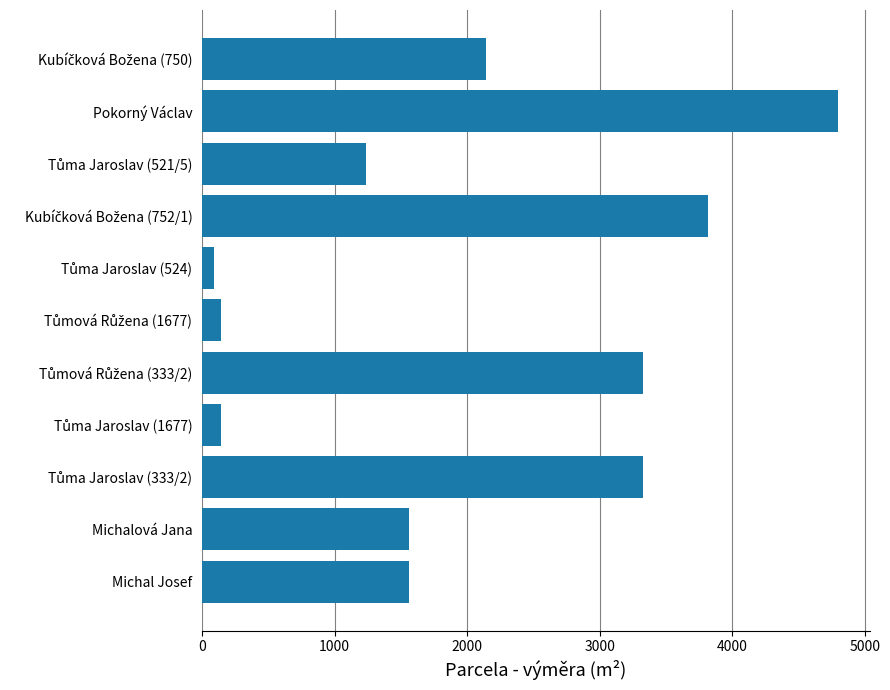

What is the ratio of the value at Michalová Jana to the value at Pokorný Václav?

0.3